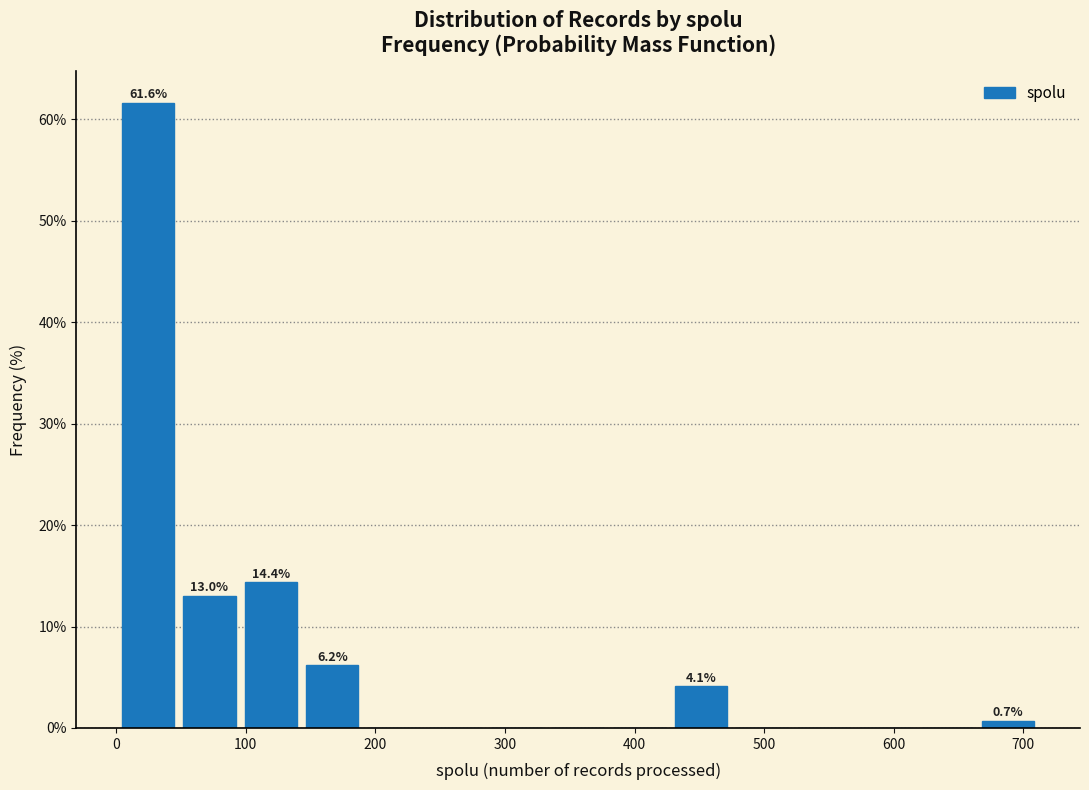

Over which range of the x-axis is the bar tallest?

0 to 50